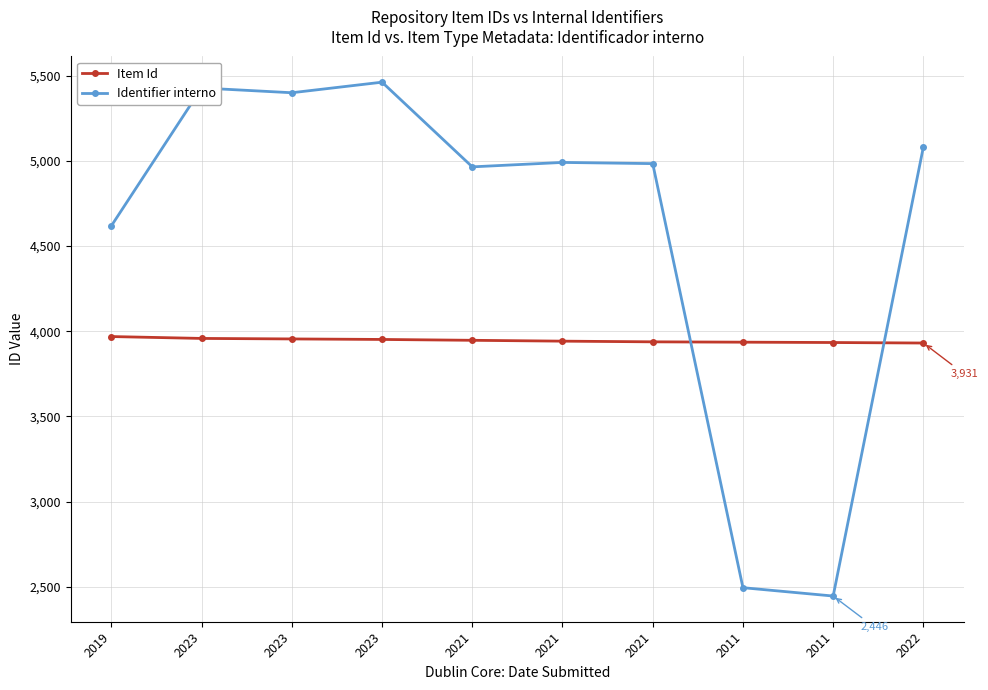

What is the sum of all Item Id values?

39462